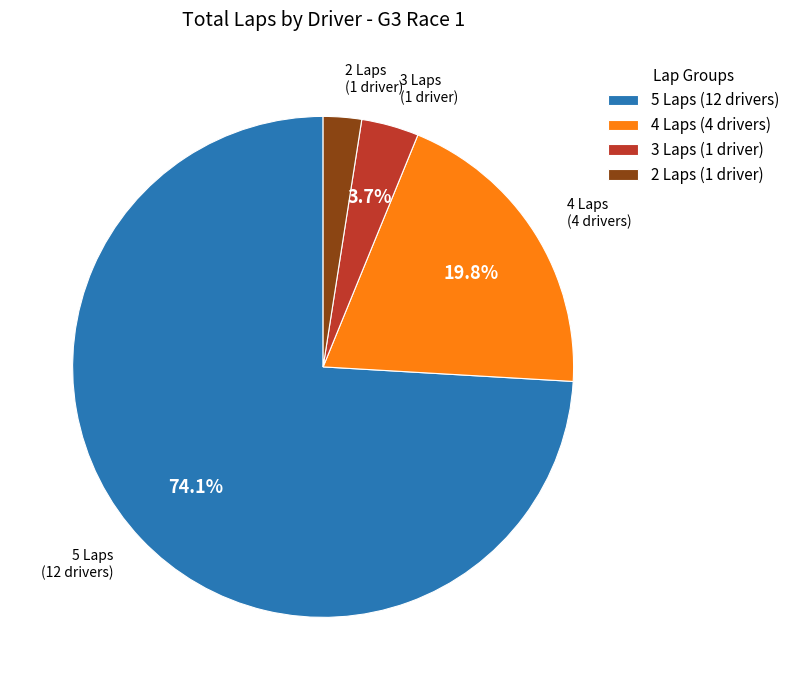

Which slice is the smallest?

2 Laps (1 driver)